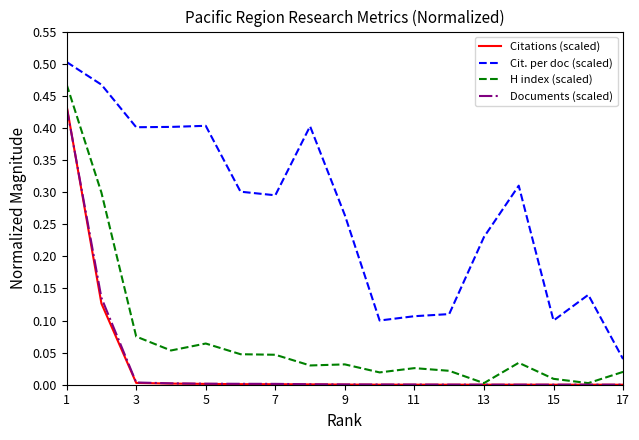

Which series has the largest total across all categories?

Cit. per doc (scaled)